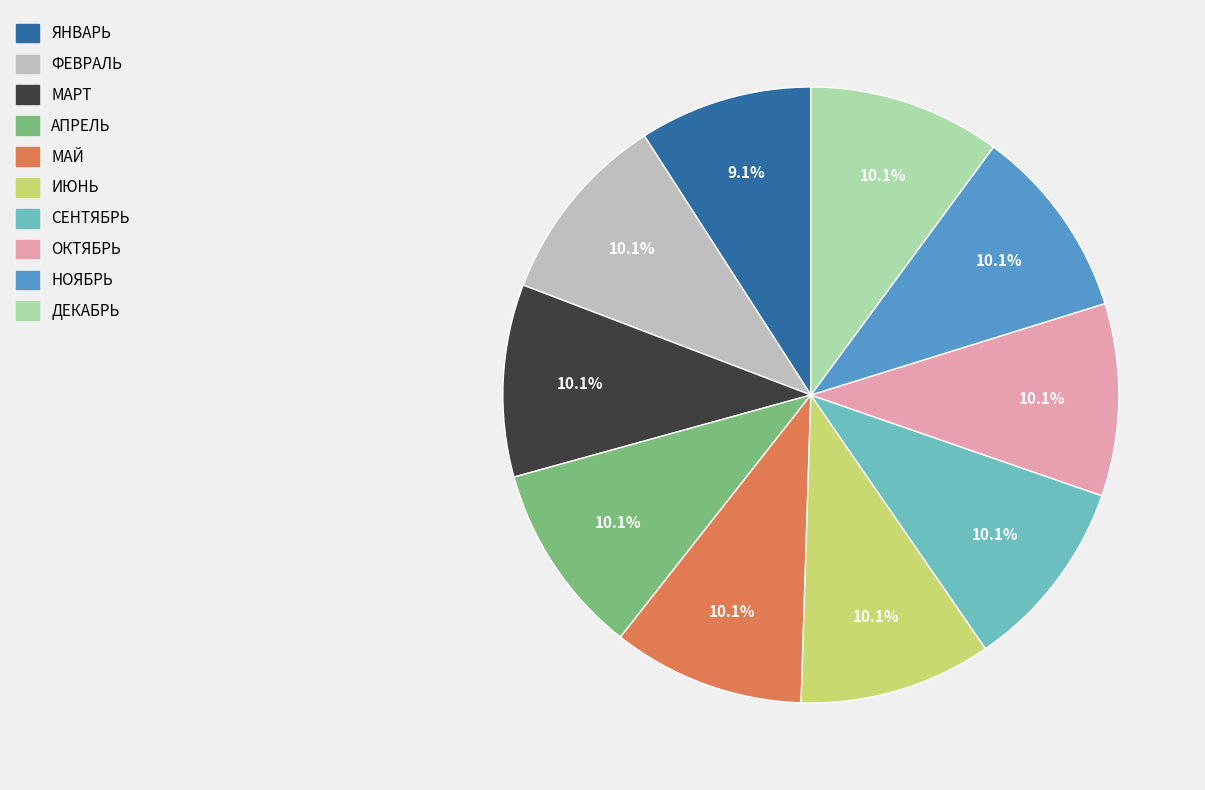

Is there a majority slice in this chart?

No